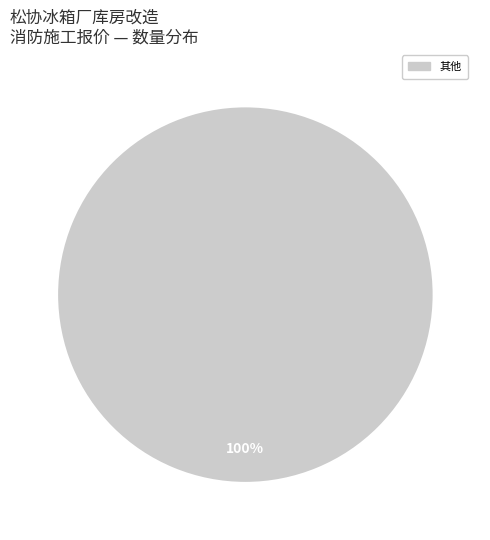

Is there a majority slice in this chart?

Yes